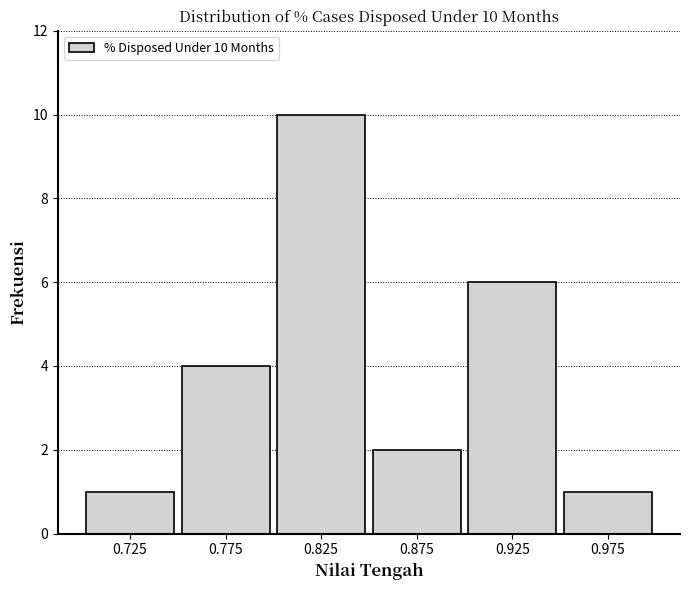

Reading right to left, transcribe all the data shown in this chart.

0.975=1	0.925=6	0.875=2	0.825=10	0.775=4	0.725=1